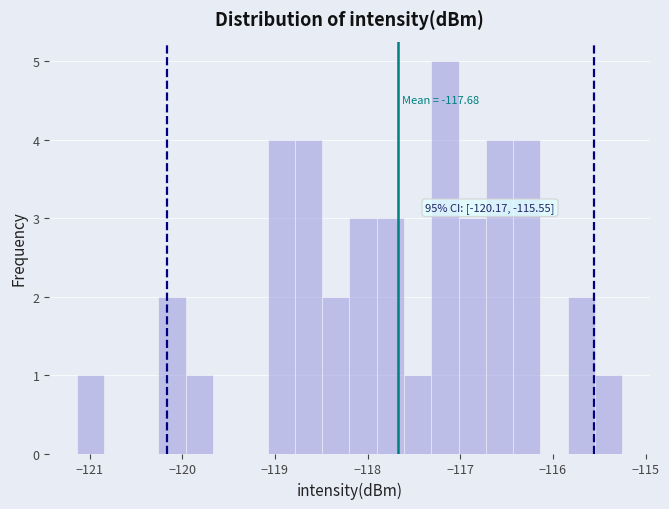

Read against the x-axis, roughly where is the centre of the tallest bar?

-117.2